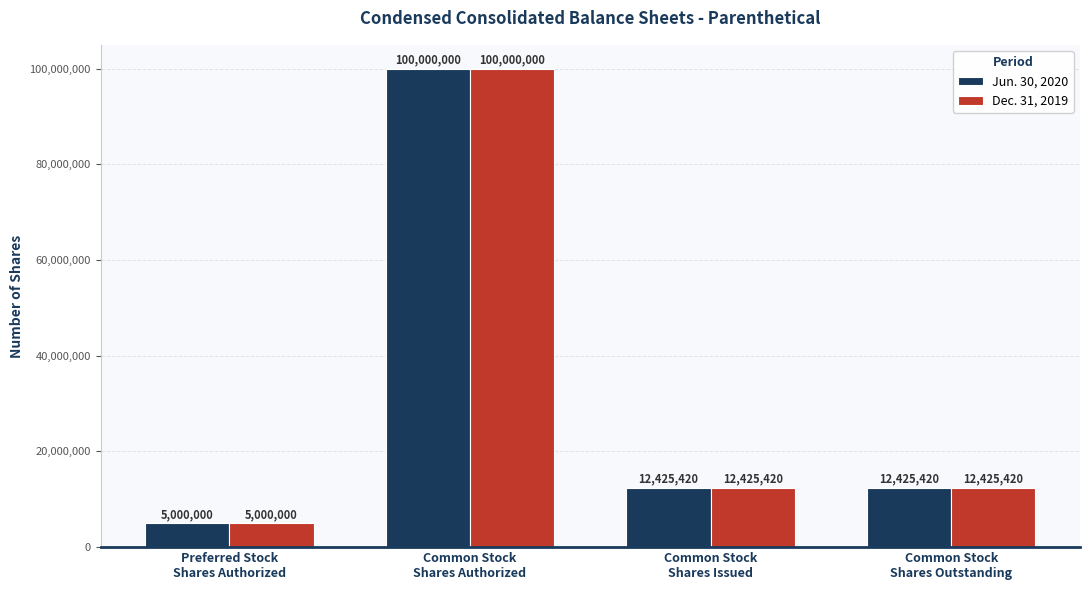

What is the maximum value shown in the chart?

100000000